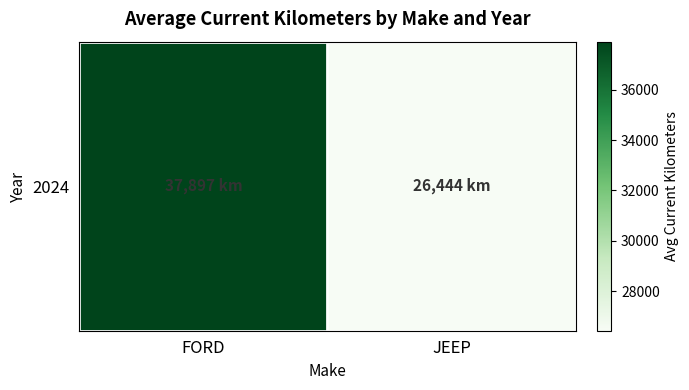

The value at JEEP is 26444. True or false?

True